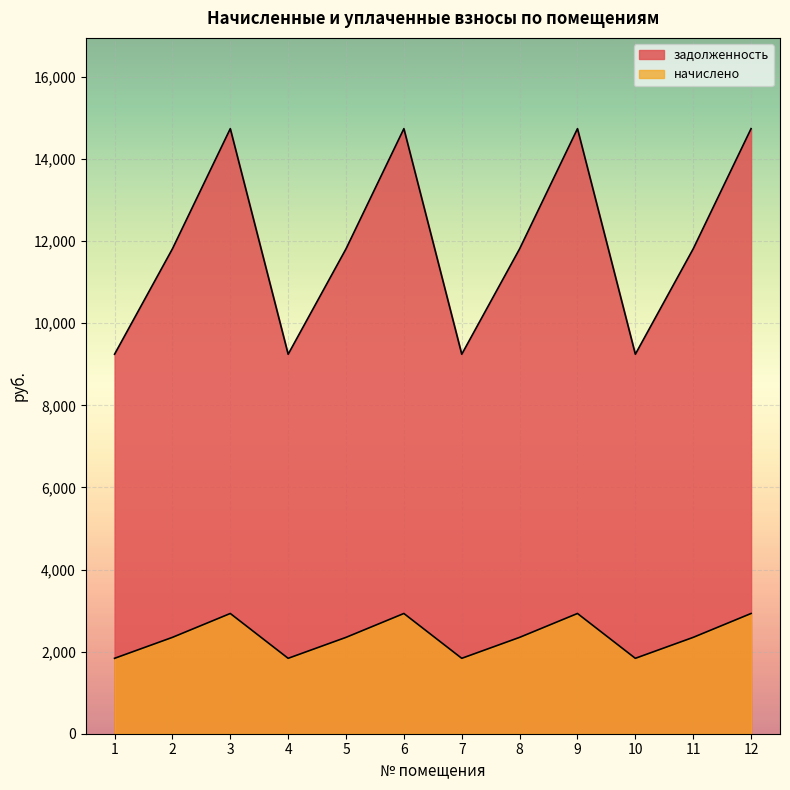

True or false: начислено has a value of 3283.8 at 8.

False